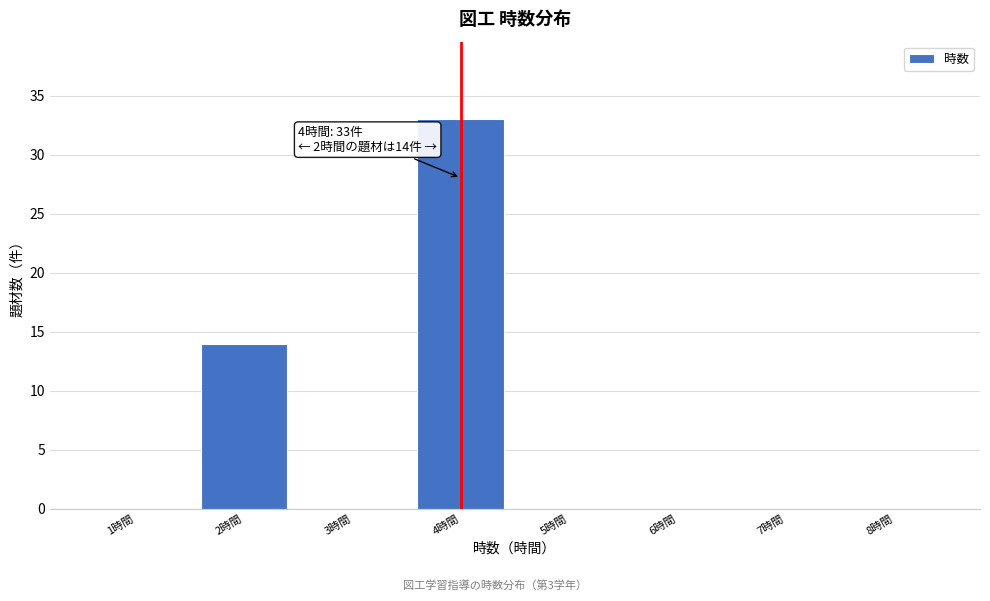

Which range on the x-axis has the tallest bar?

3.5 to 4.5